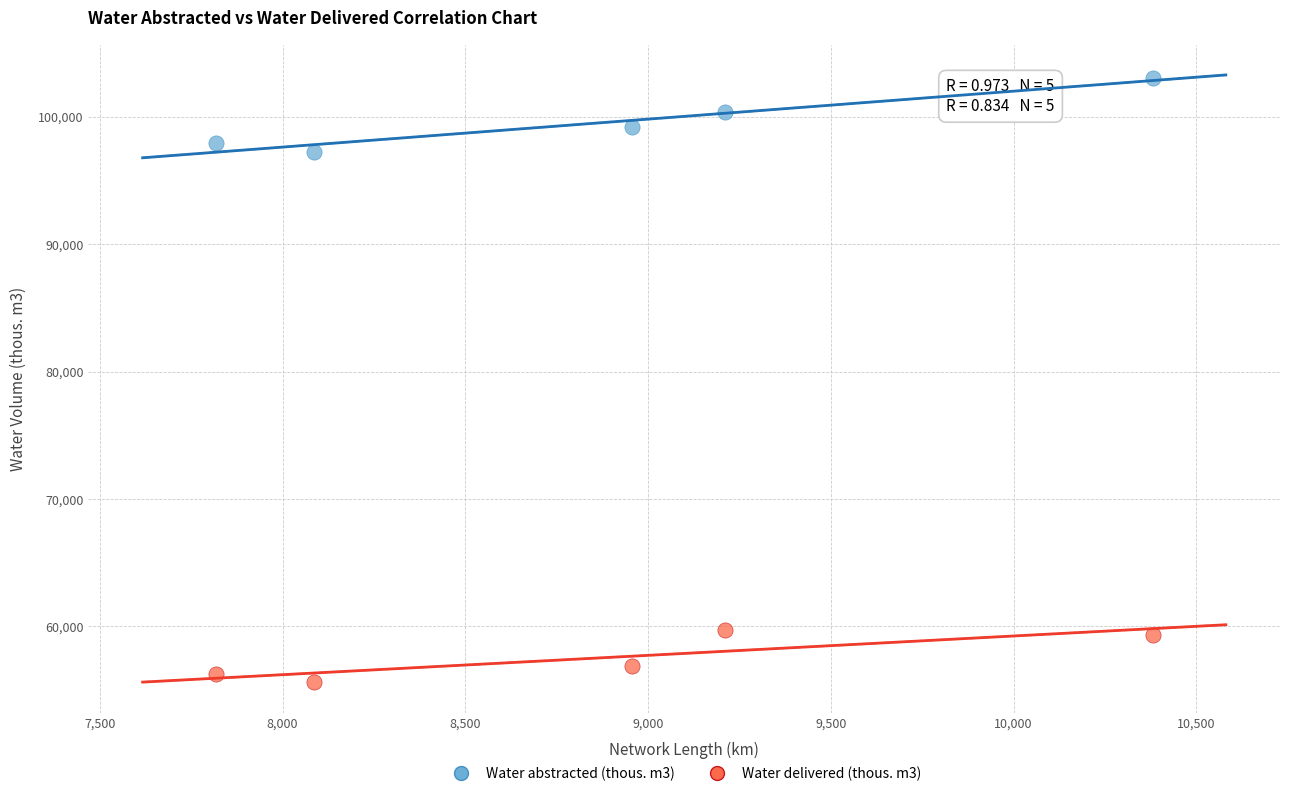

What are all the series names shown in the legend?

Water abstracted (thous. m3), Water delivered (thous. m3)